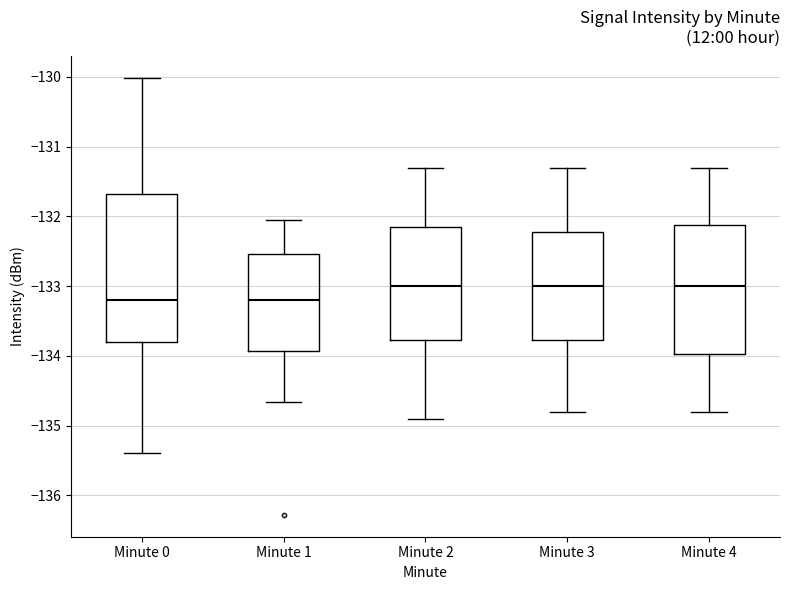

Reading left to right, read every box against the y-axis: the position of its median line, the range the box covers, and the ends of its whiskers. The values are not printed on the chart, so give them approximately, as read against the axis.

Minute 0: median -133.2, box -133.8 to -131.7, whiskers -135.4 to -130.0
Minute 1: median -133.2, box -133.9 to -132.5, whiskers -134.7 to -132.0
Minute 2: median -133.0, box -133.8 to -132.1, whiskers -134.9 to -131.3
Minute 3: median -133.0, box -133.8 to -132.2, whiskers -134.8 to -131.3
Minute 4: median -133.0, box -134.0 to -132.1, whiskers -134.8 to -131.3